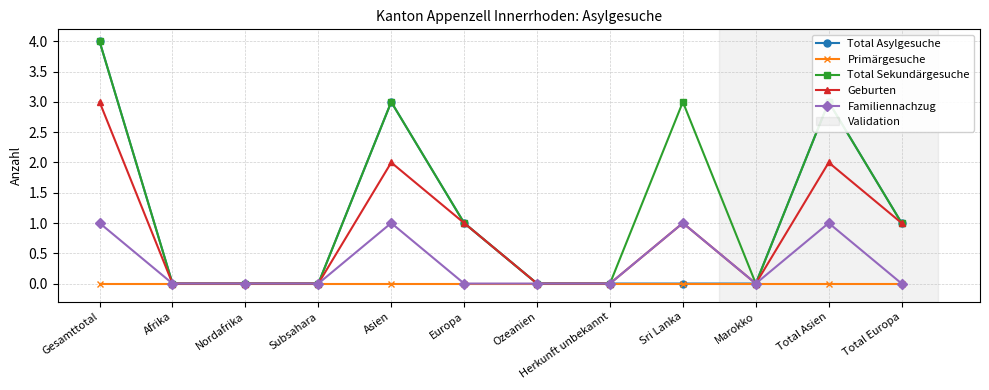

True or false: Geburten has more than 0 points higher than both neighbors.

True